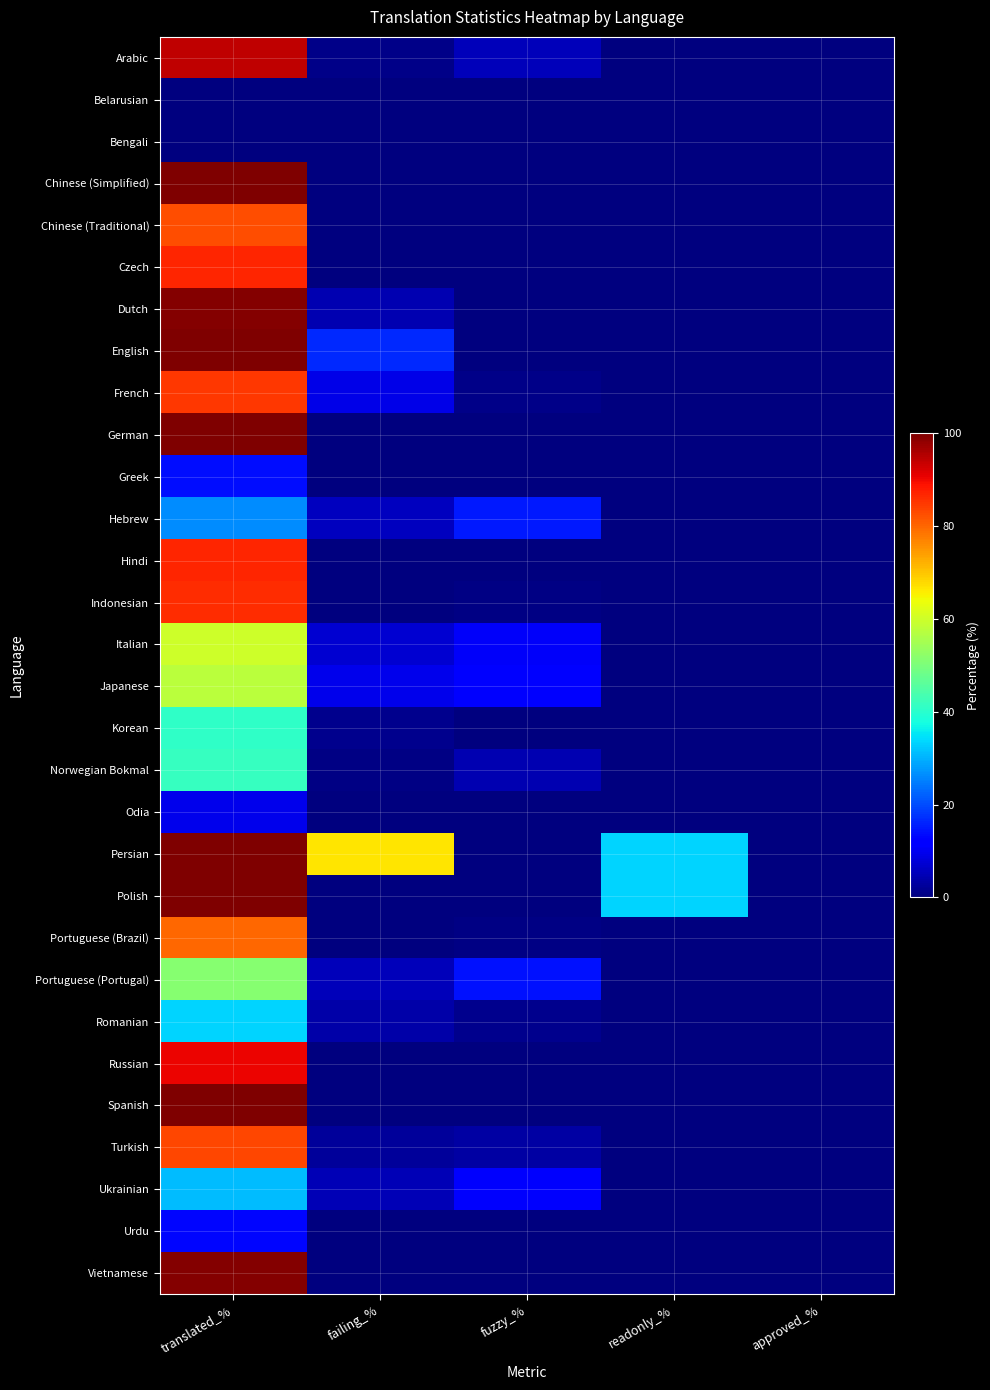

At fuzzy_%, list the series in order from largest to smallest.

Hebrew, Portuguese (Portugal), Japanese, Ukrainian, Italian, Arabic, Norwegian Bokmal, Turkish, Romanian, French, Indonesian, Portuguese (Brazil), Belarusian, Bengali, Chinese (Simplified), Chinese (Traditional), Czech, Dutch, English, German, Greek, Hindi, Korean, Odia, Persian, Polish, Russian, Spanish, Urdu, Vietnamese